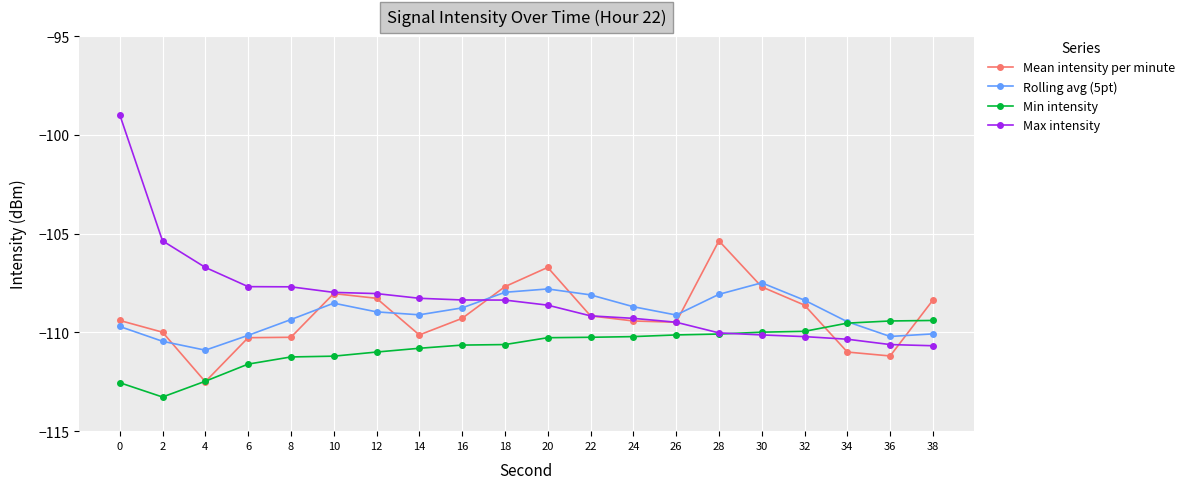

Between 2 and 12, which series saw the biggest shift?

Max intensity